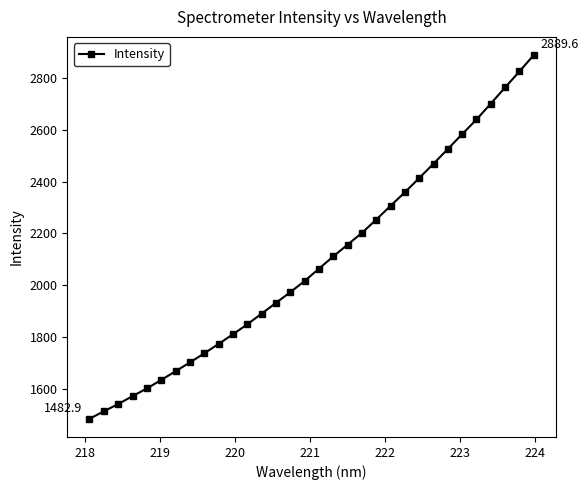

Does the chart display data point markers on the line(s)?

Yes